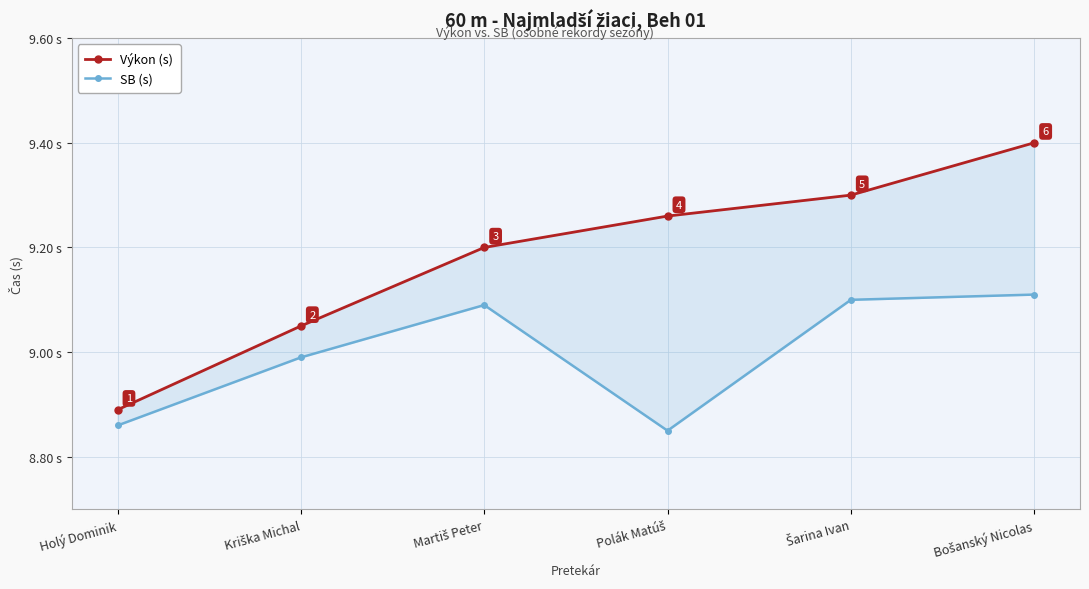

True or false: Výkon (s) and SB (s) cross at least once.

False